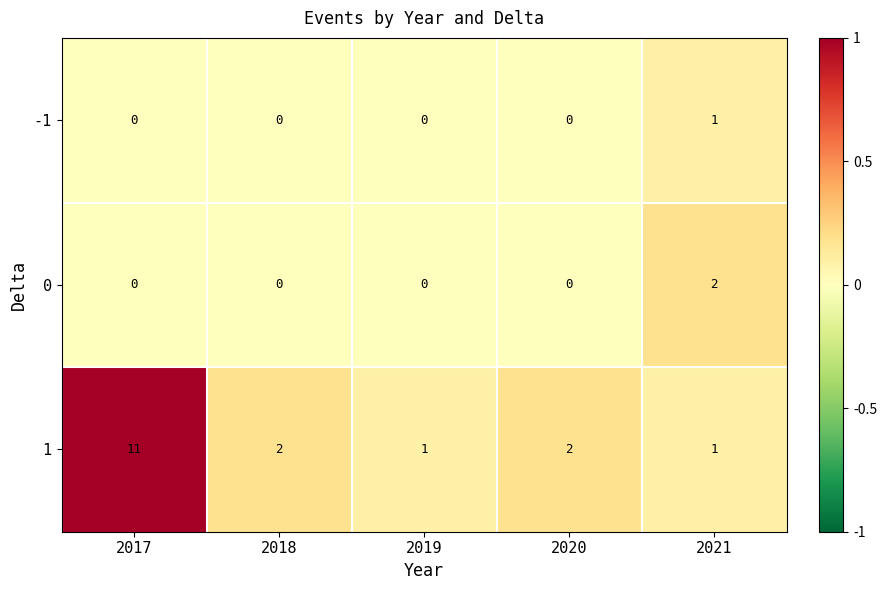

How many series are shown in this chart?

3